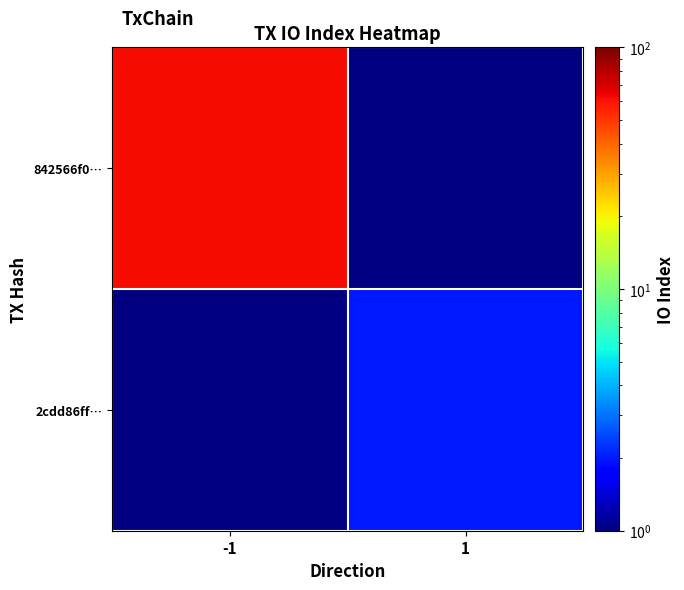

What is the maximum value shown in the chart?

62.0